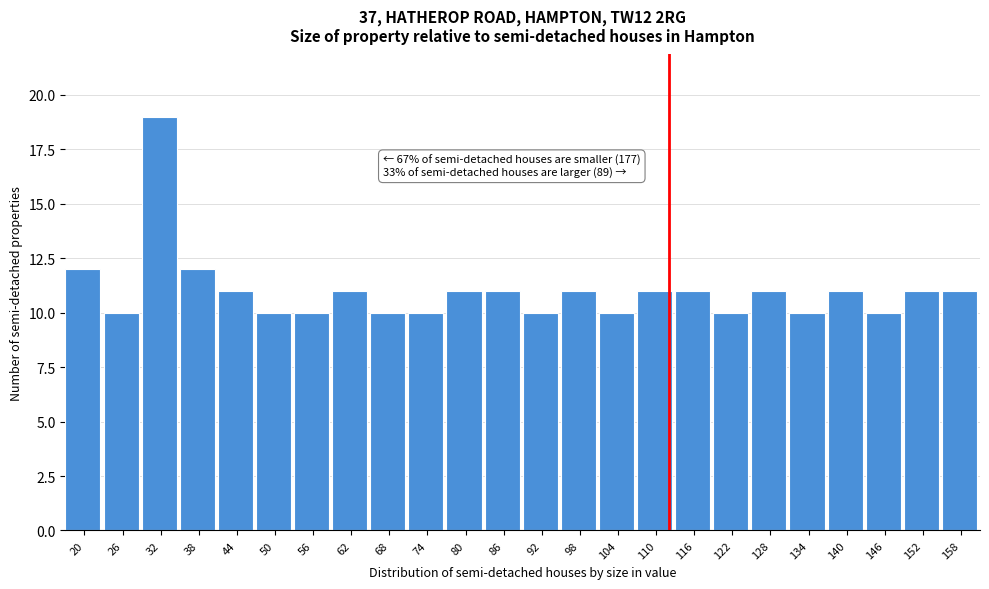

Reading right to left, extract all data points from this chart.

158=11	152=11	146=10	140=11	134=10	128=11	122=10	116=11	110=11	104=10	98=11	92=10	86=11	80=11	74=10	68=10	62=11	56=10	50=10	44=11	38=12	32=19	26=10	20=12